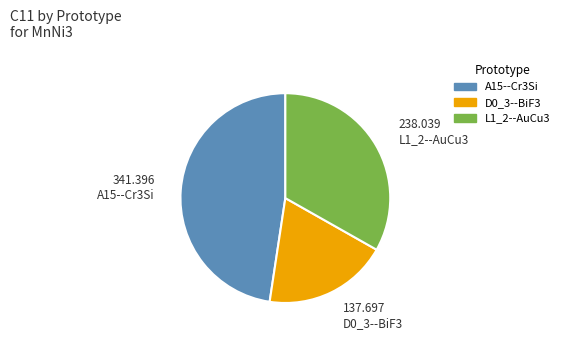

How many segments does this pie chart have?

3